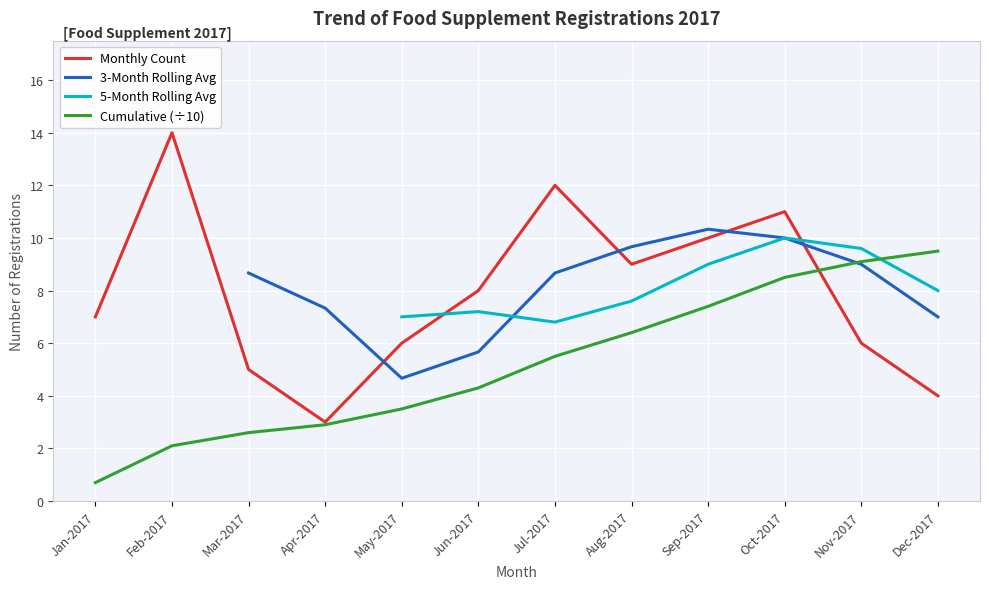

True or false: Monthly Count and Cumulative (÷10) cross at least once.

True